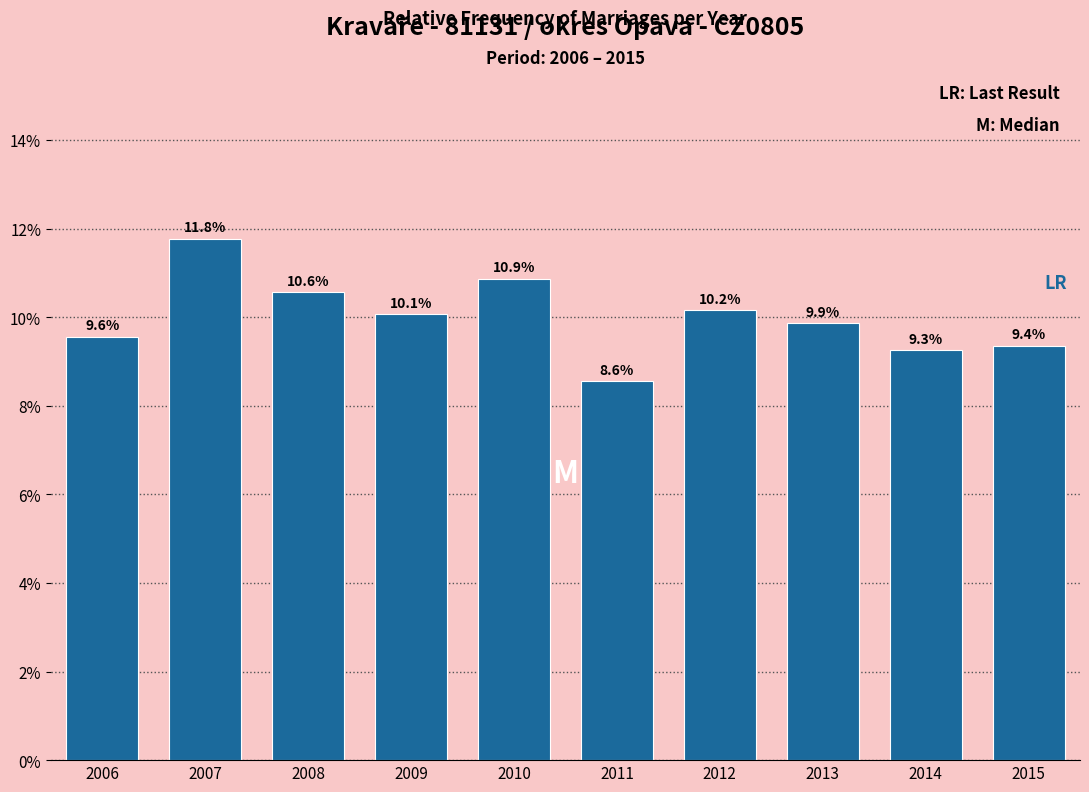

Are the bars horizontal?

No